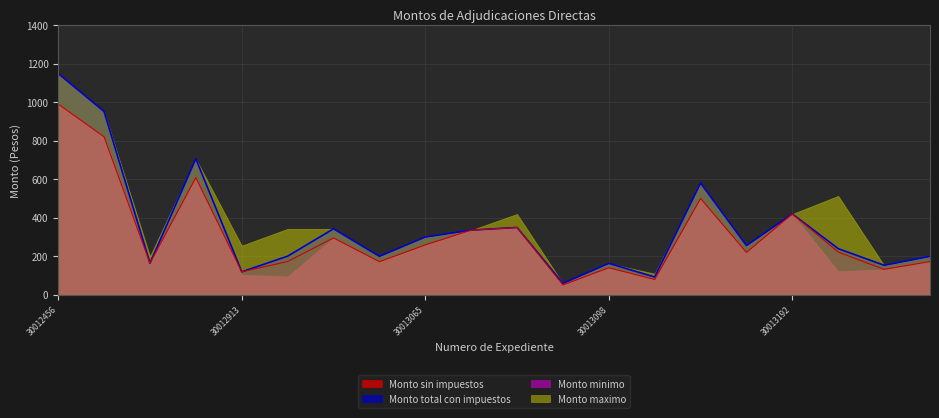

Is it true that Monto sin impuestos equals 51.7 at 30013096?

True